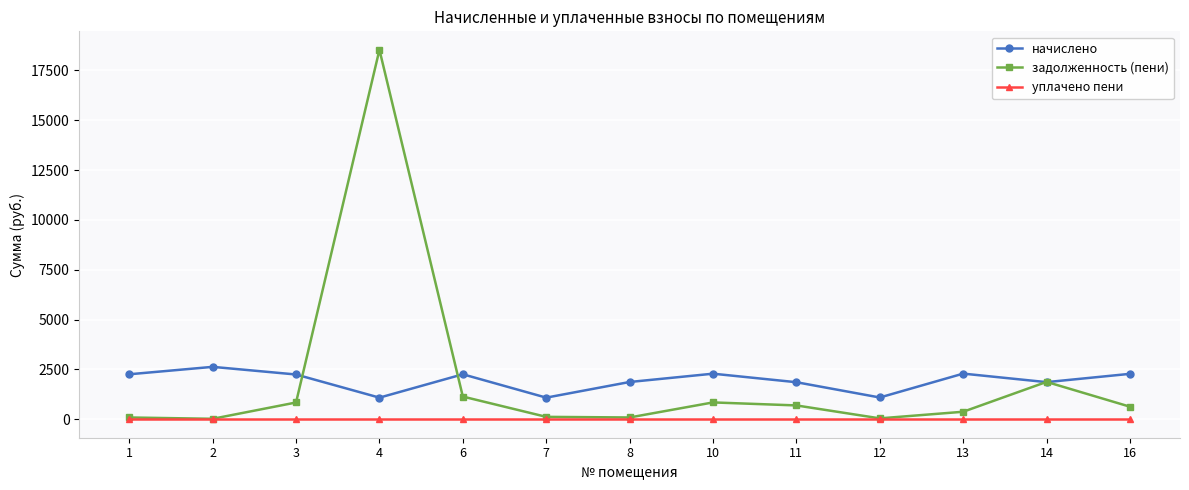

List the series in order of their peak value, lowest first.

уплачено пени, начислено, задолженность (пени)